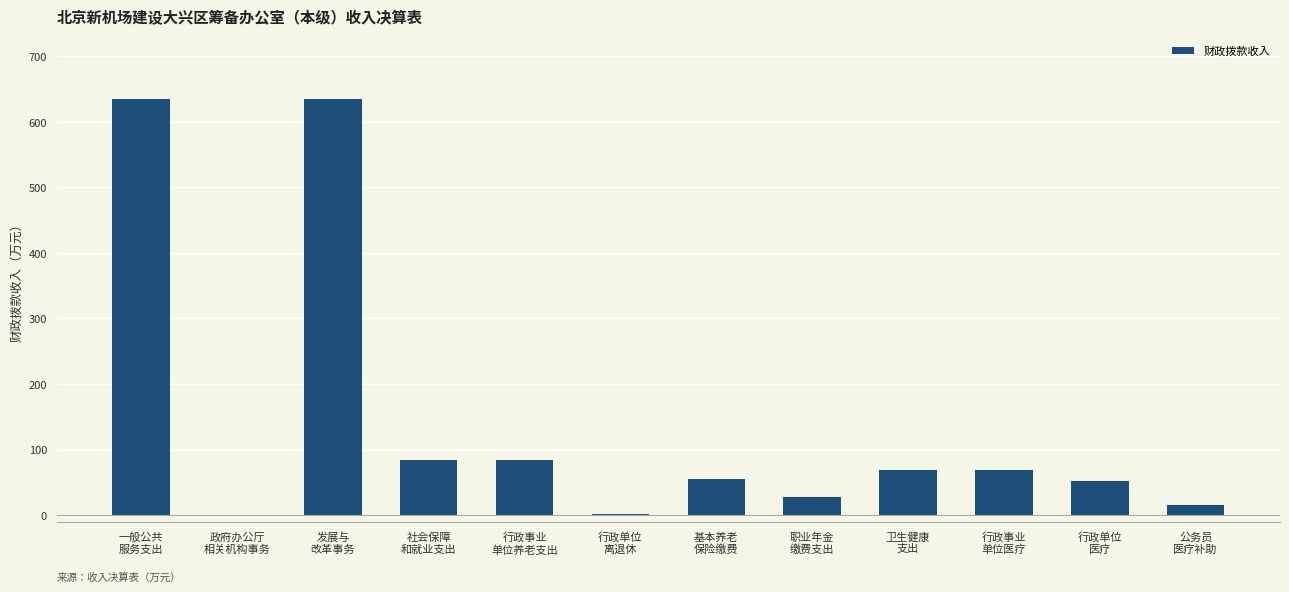

What is the maximum value shown in the chart?

635.3